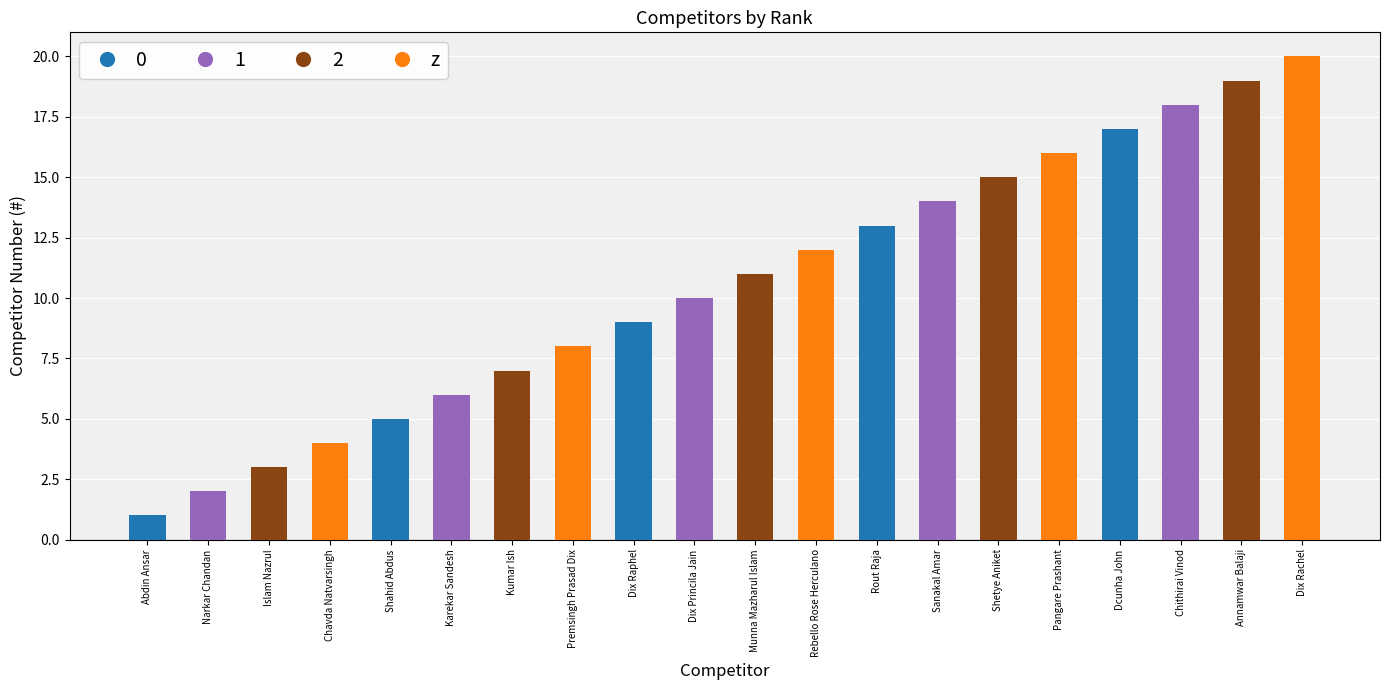

What is the greatest value displayed?

20